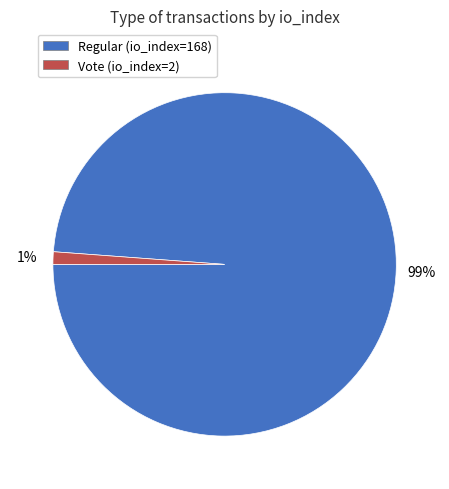

To the nearest percent, what portion does Regular (io_index=168) represent?

99%